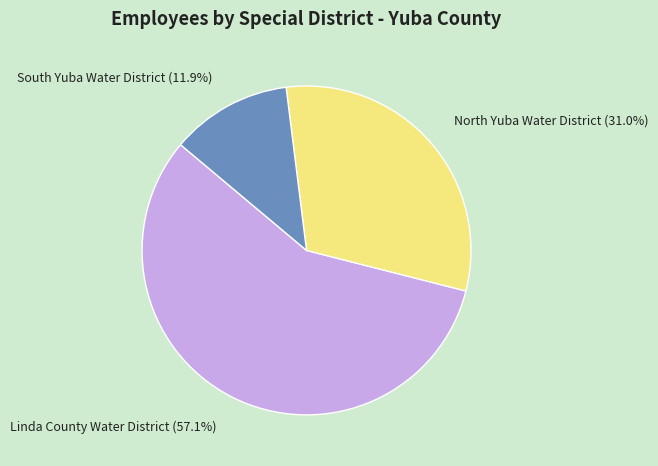

How many segments does this pie chart have?

3